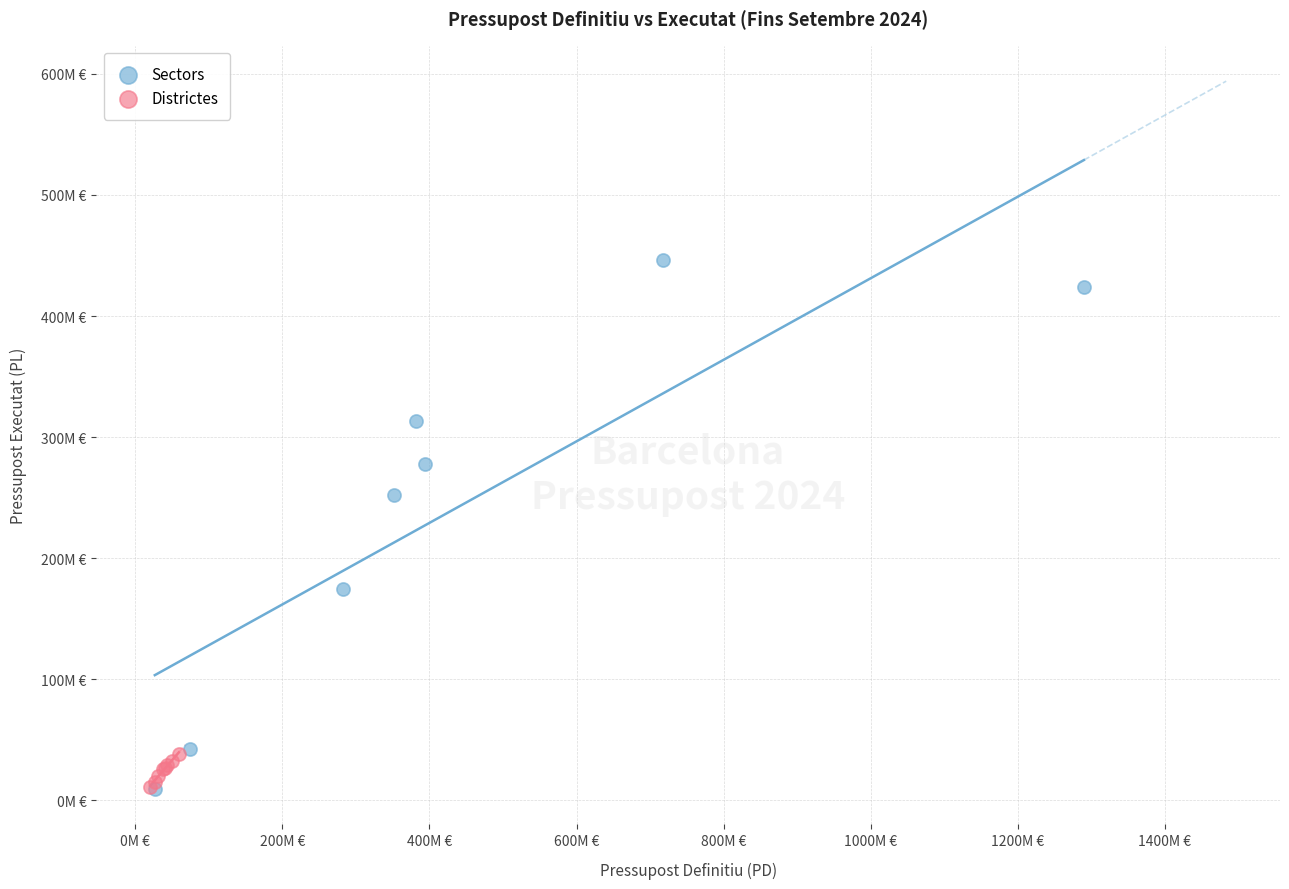

What are all the series names shown in the legend?

Sectors, Districtes